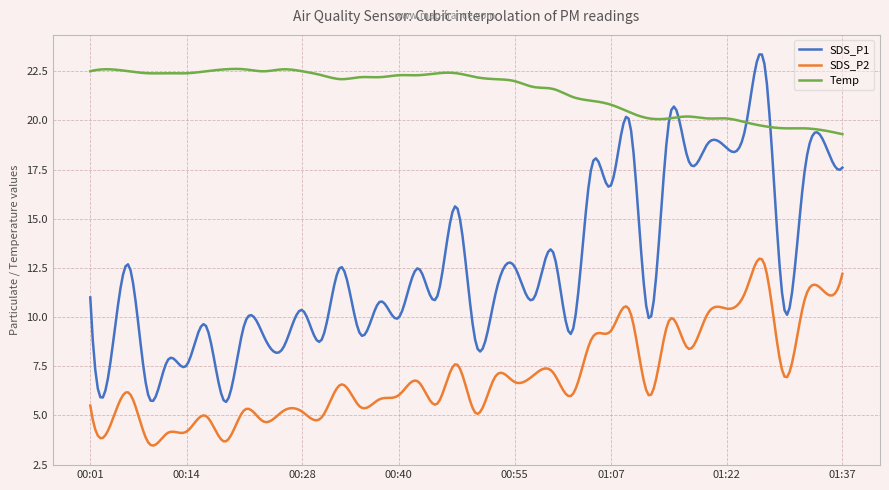

What are all the series names shown in the legend?

SDS_P1, SDS_P2, Temp